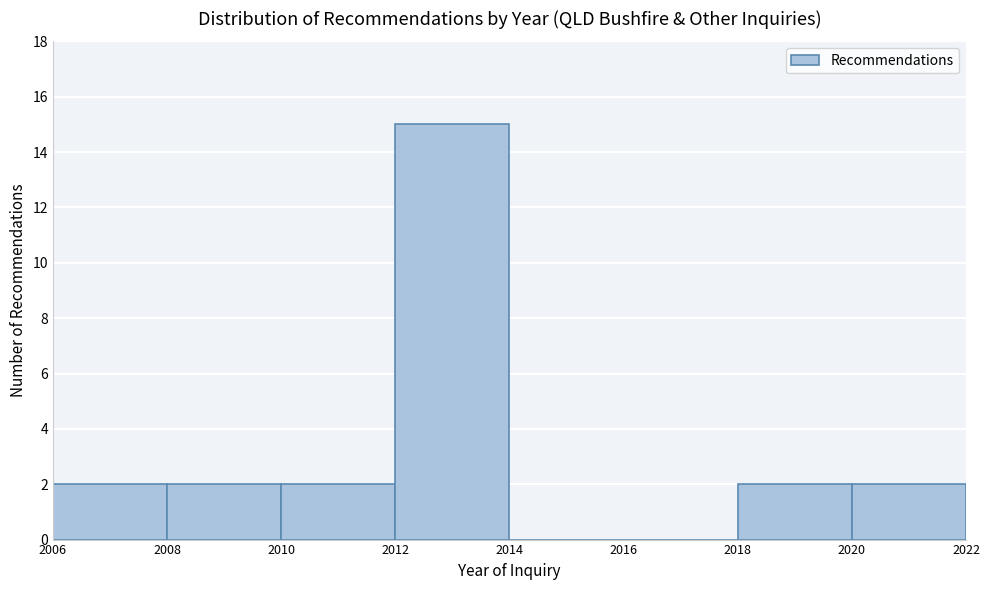

What is the height of the bar covering 2018 to 2020 on the x-axis? The values are not printed on the chart, so give them approximately, as read against the axis.

2